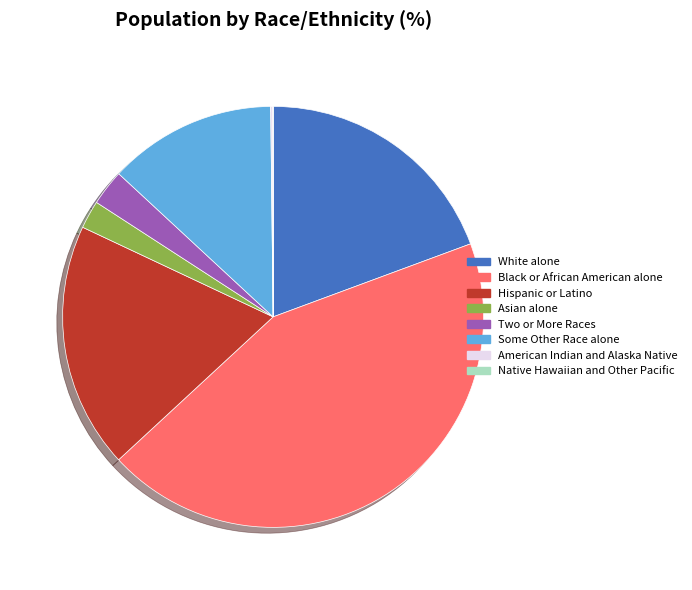

Between Two or More Races and Hispanic or Latino, which is larger?

Hispanic or Latino